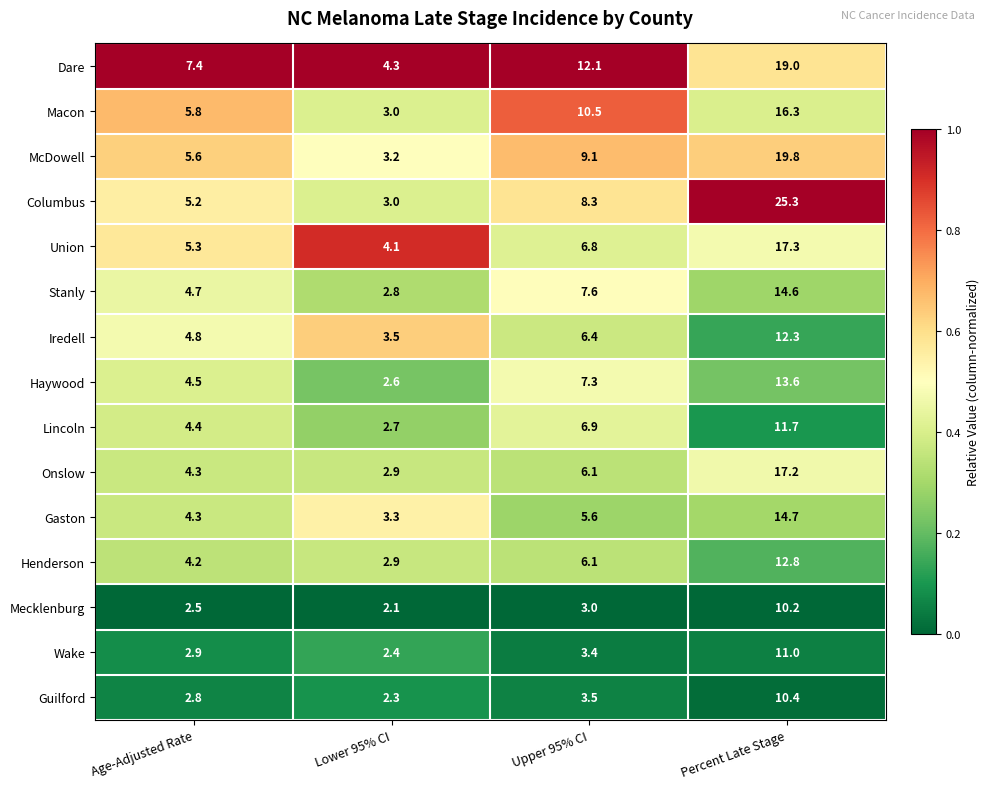

Which series has the widest spread of values?

Columbus